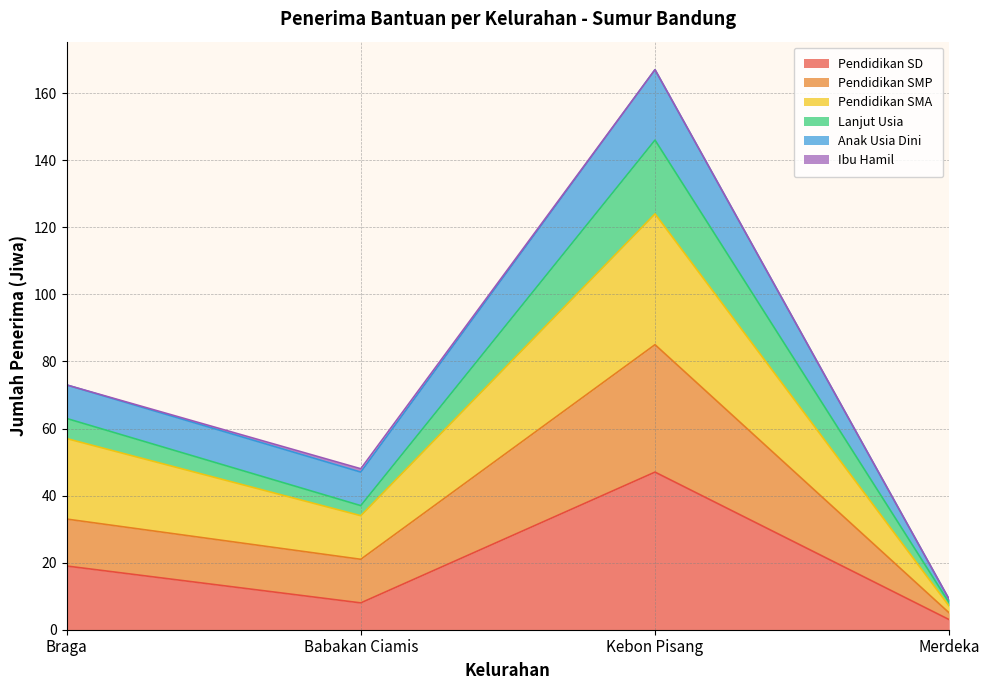

What is the total value across all series at Kebon Pisang?

167